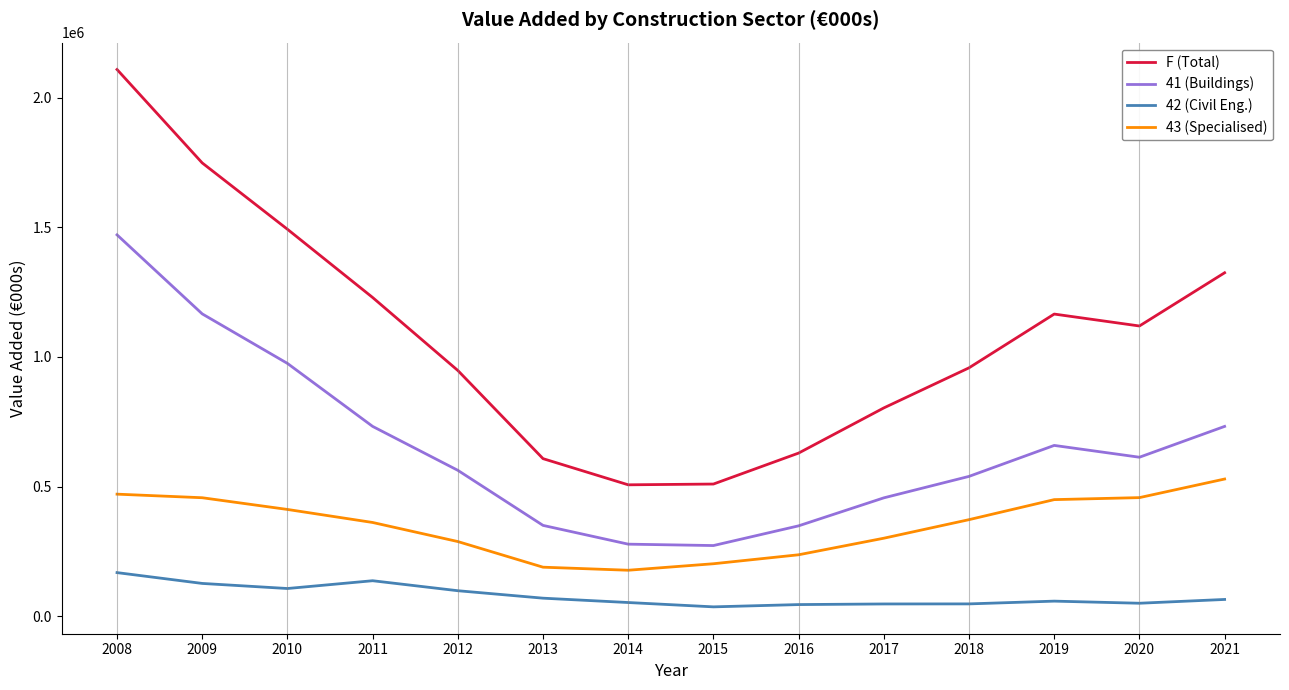

List the series in order of their peak value, lowest first.

42 (Civil Eng.), 43 (Specialised), 41 (Buildings), F (Total)